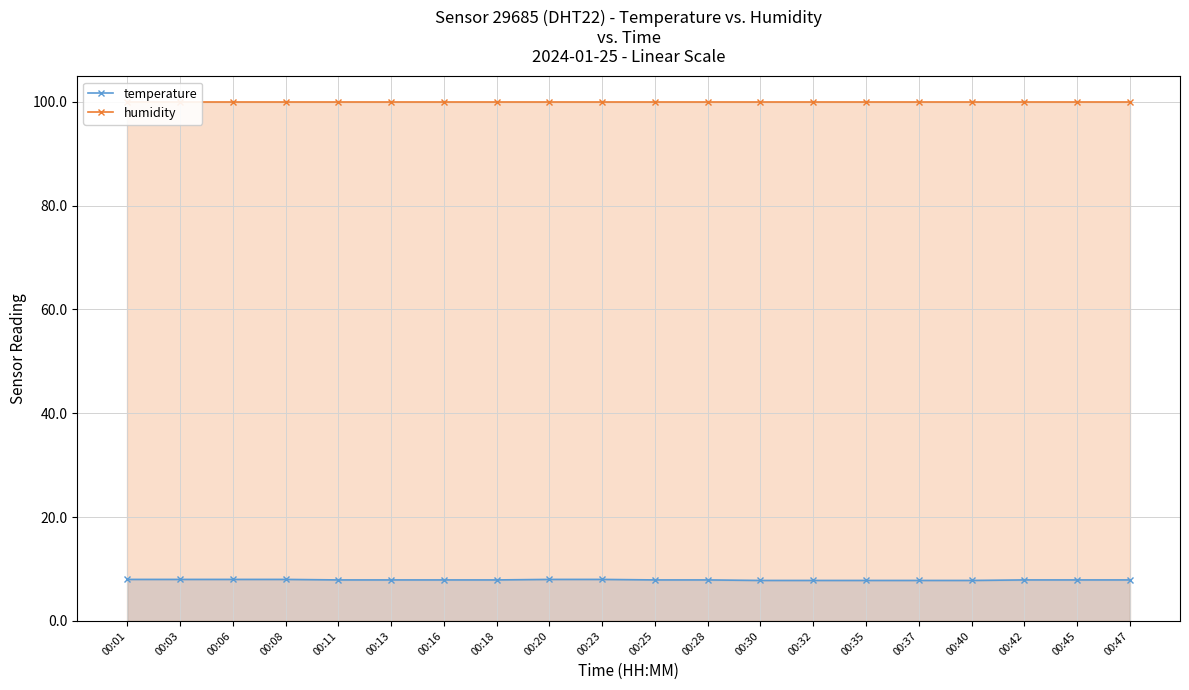

At which category does the chart reach its minimum across all series?

00:30